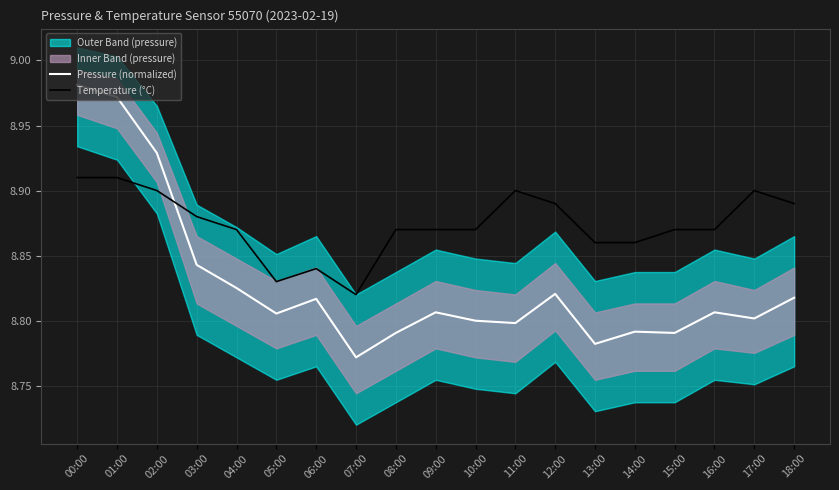

At which category does Pressure (normalized) reach its first local valley?

05:00